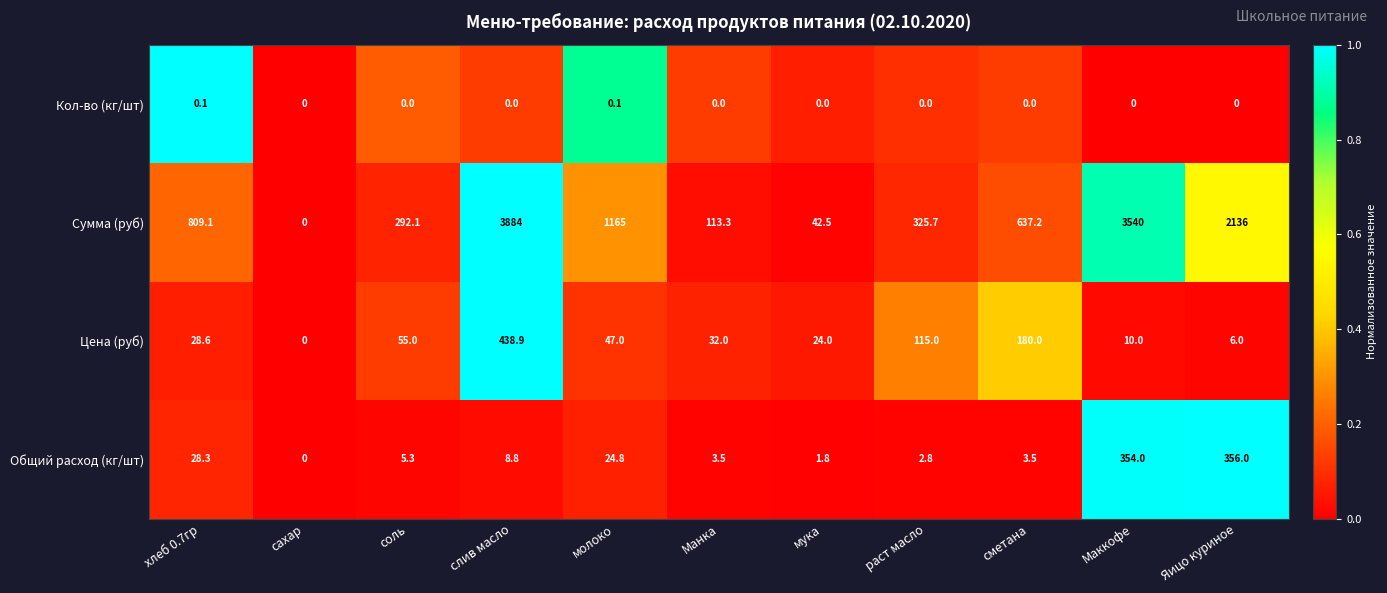

The Сумма (руб) series shows 0.0 at сахар. True or false?

True